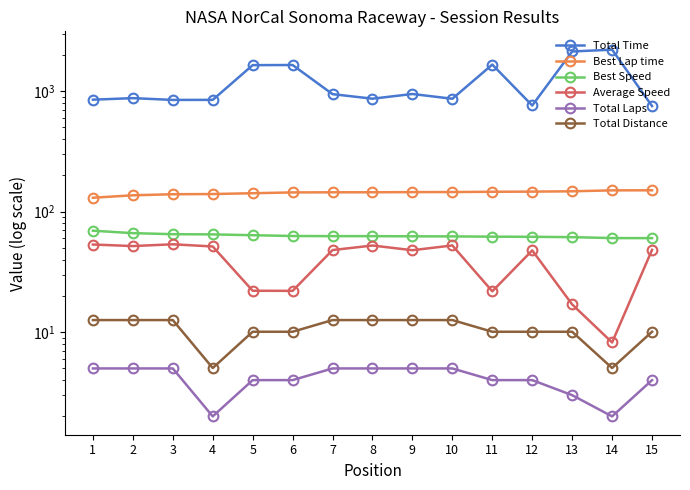

What is the value of the Total Laps point at the 4th from the left?

2.0